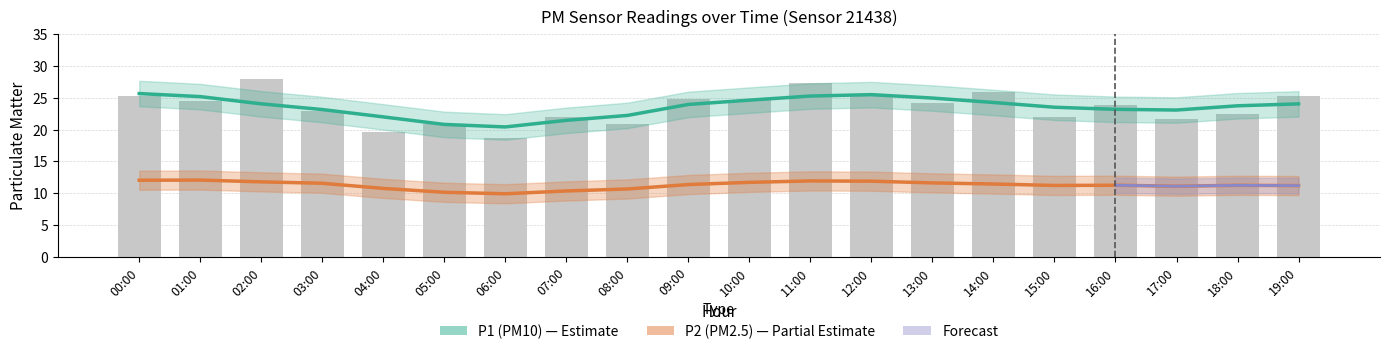

What is the difference between the P2 (PM2.5) values at 01:00 and 15:00?

0.8